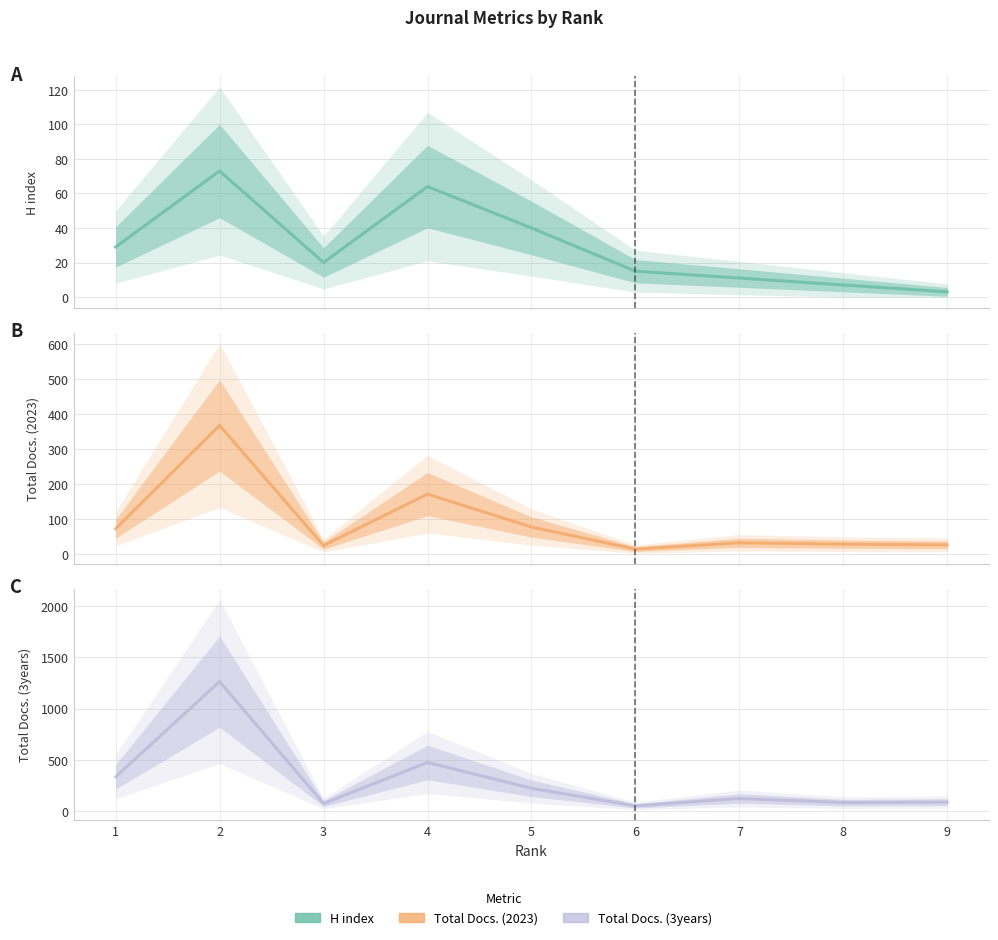

List the labels in order of H index value, largest first.

2, 4, 5, 1, 3, 6, 7, 8, 9